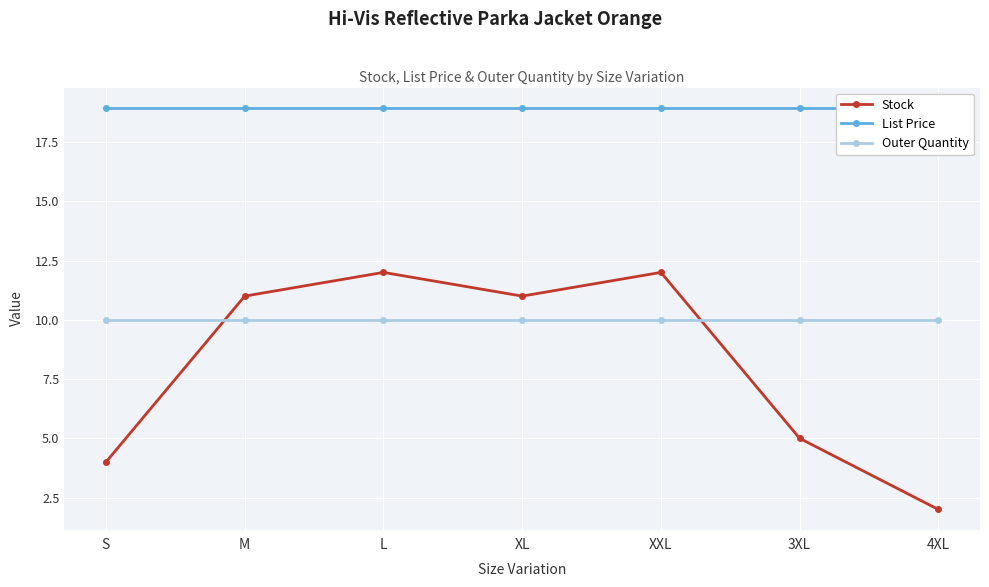

Reading right to left, what are all the values shown in this chart?

Stock: 4XL=2.0	3XL=5.0	XXL=12.0	XL=11.0	L=12.0	M=11.0	S=4.0
List Price: 4XL=18.9	3XL=18.9	XXL=18.9	XL=18.9	L=18.9	M=18.9	S=18.9
Outer Quantity: 4XL=10.0	3XL=10.0	XXL=10.0	XL=10.0	L=10.0	M=10.0	S=10.0